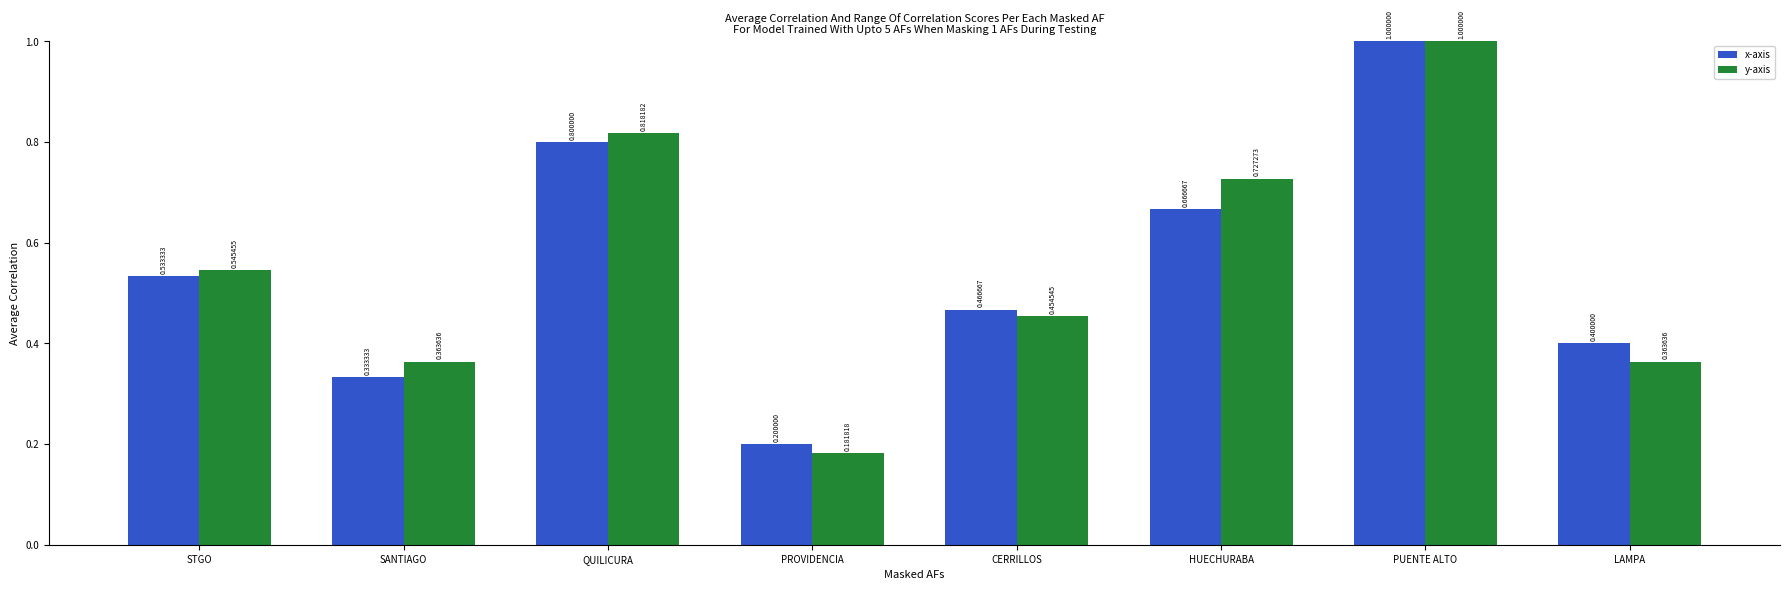

Rank the series by their average value, from lowest to highest.

x-axis, y-axis